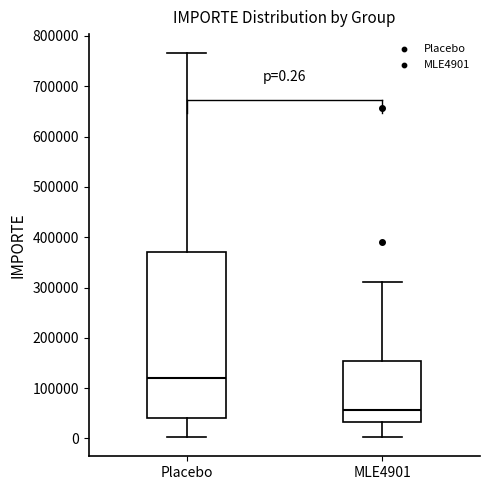

Which box's median line is the highest?

Placebo